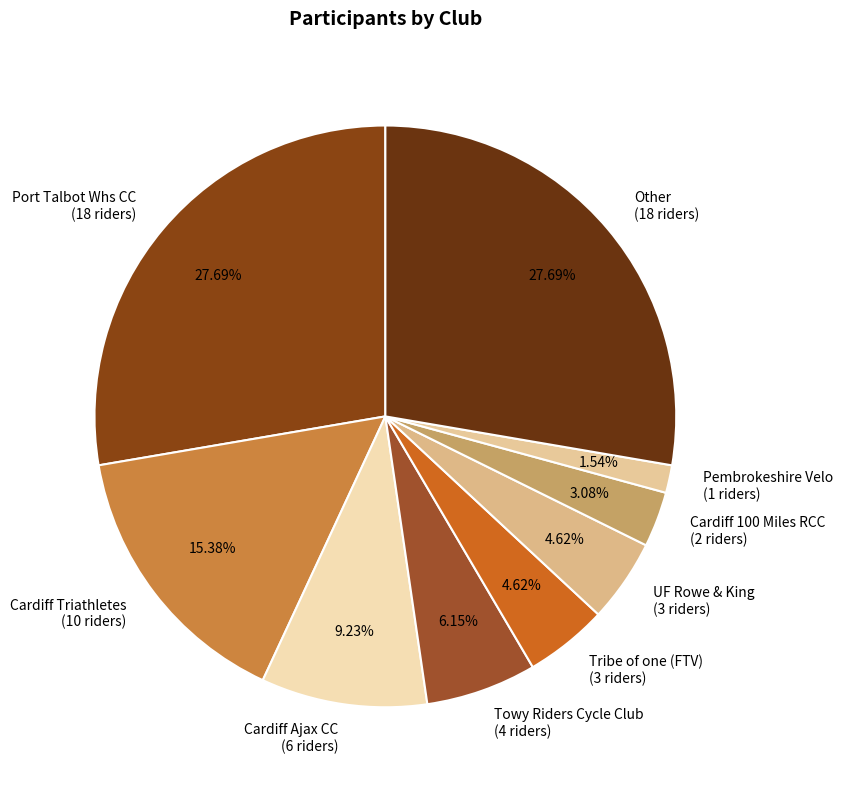

Does Cardiff Triathletes represent more than half of the total?

No